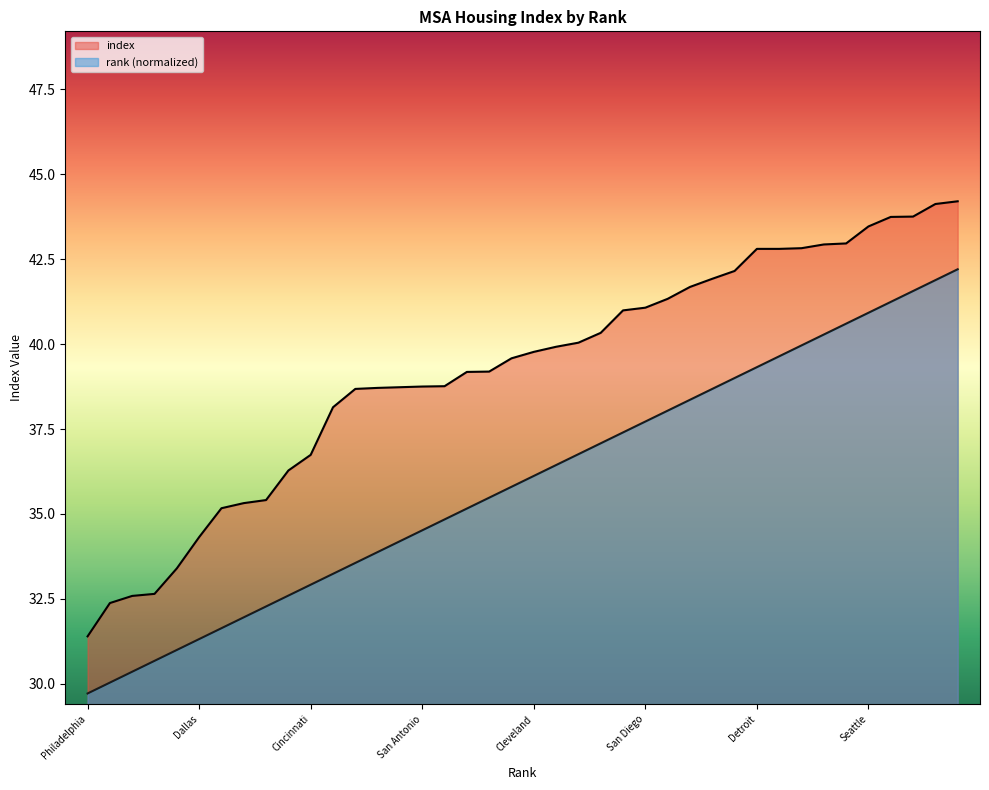

What is the sum of the index values at Denver and Detroit?

81.6